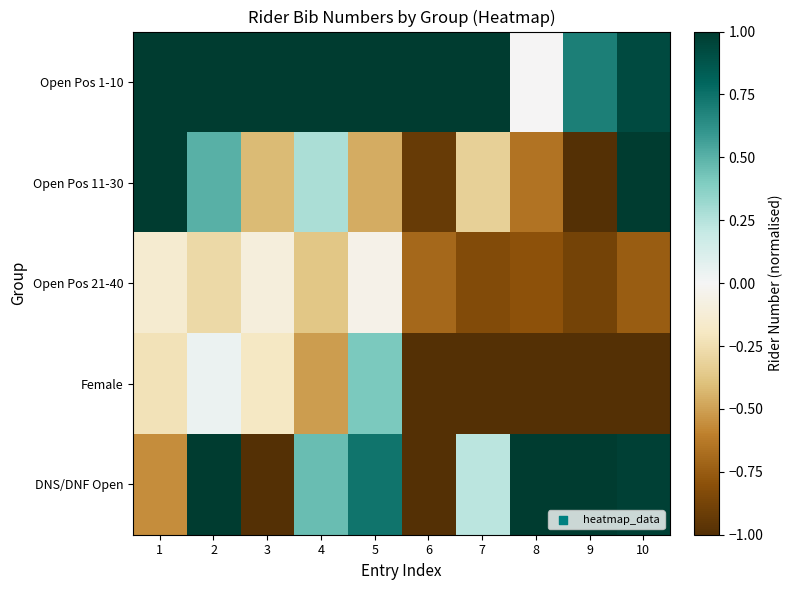

How many distinct data groups are displayed?

5